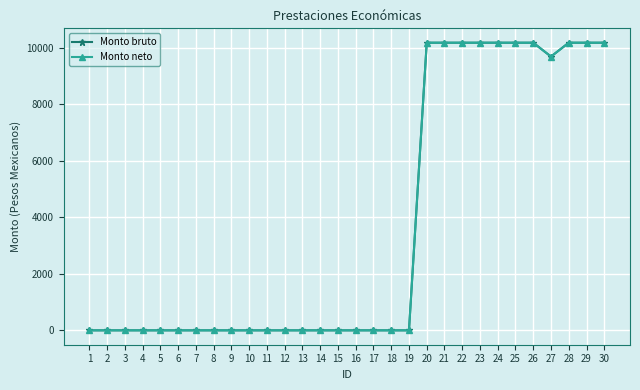

Reading right to left, list all the values displayed in this chart.

Monto bruto: 30=10170	29=10170	28=10170	27=9680	26=10170	25=10170	24=10170	23=10170	22=10170	21=10170	20=10170	19=0	18=0	17=0	16=0	15=0	14=0	13=0	12=0	11=0	10=0	9=0	8=0	7=0	6=0	5=0	4=0	3=0	2=0	1=0
Monto neto: 30=10170	29=10170	28=10170	27=9680	26=10170	25=10170	24=10170	23=10170	22=10170	21=10170	20=10170	19=0	18=0	17=0	16=0	15=0	14=0	13=0	12=0	11=0	10=0	9=0	8=0	7=0	6=0	5=0	4=0	3=0	2=0	1=0